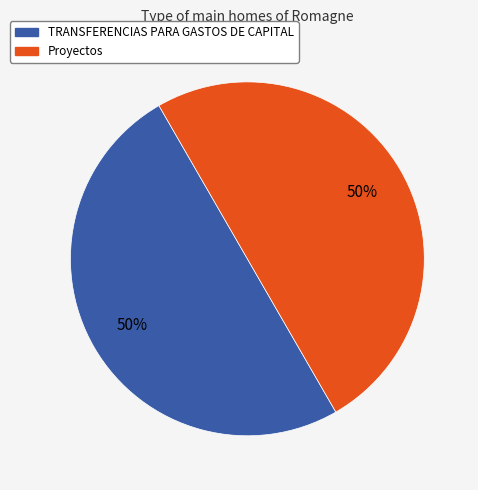

To the nearest percent, what is the average slice percentage?

50%